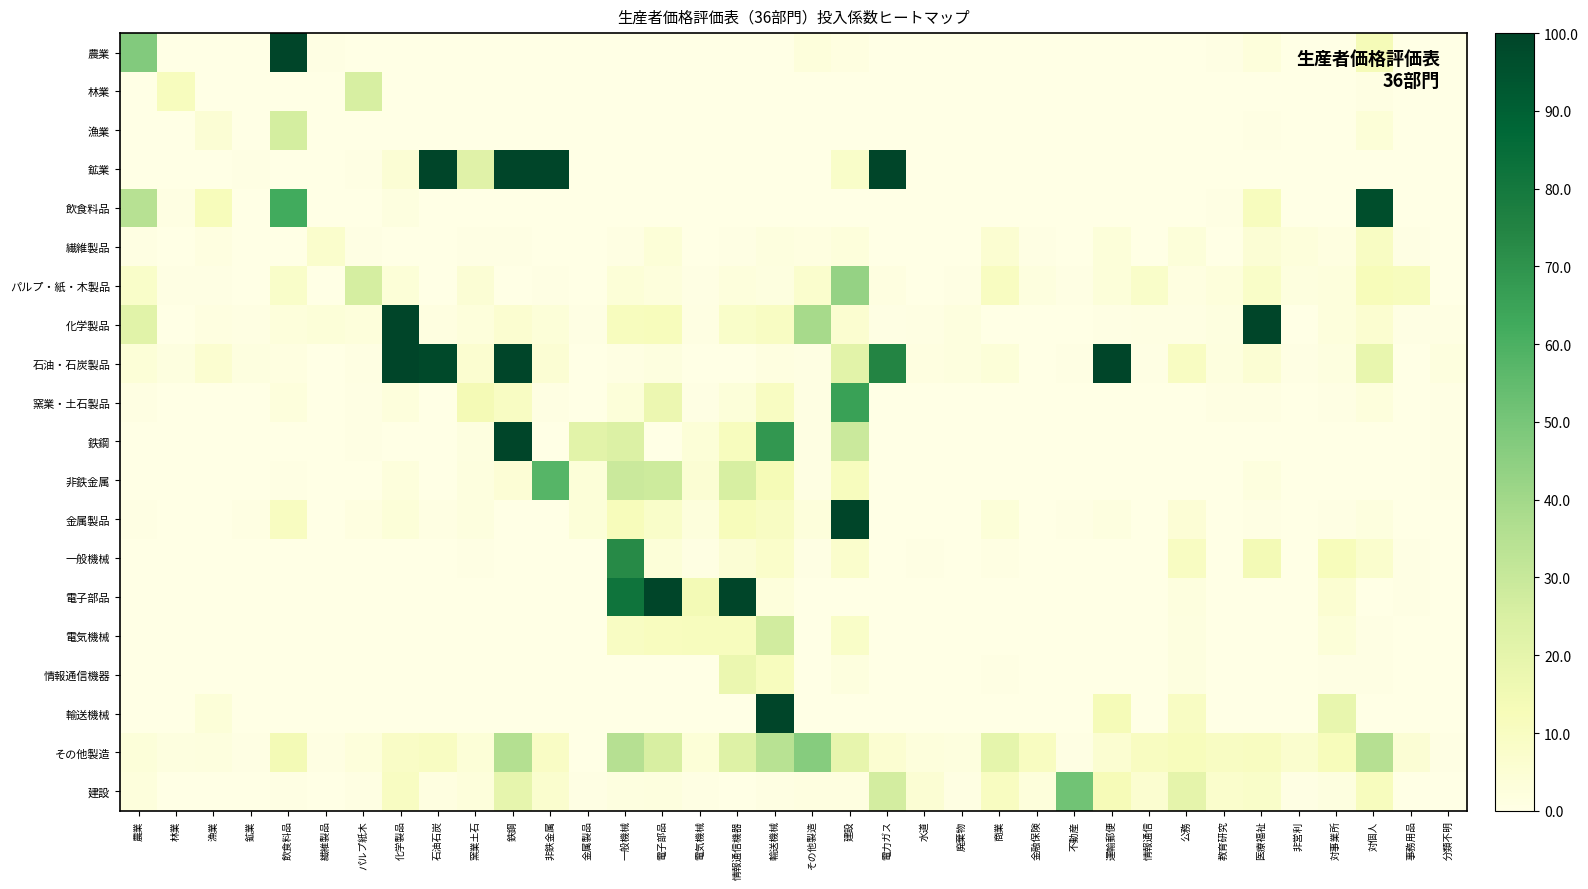

Which has a higher value, 商業 or 農業?

農業